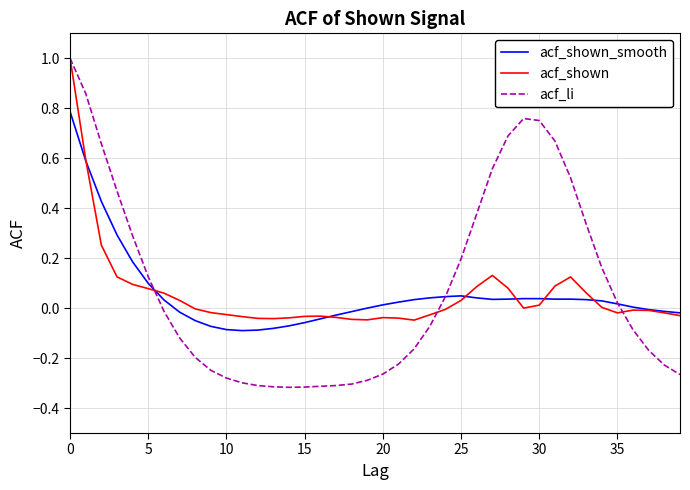

Which series has the largest range (max minus min)?

acf_li